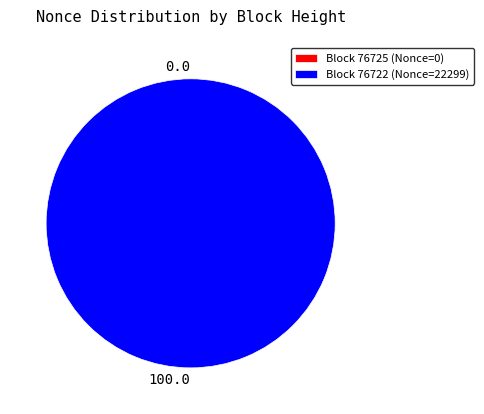

Which has a higher value, 76722 or 76725?

76722